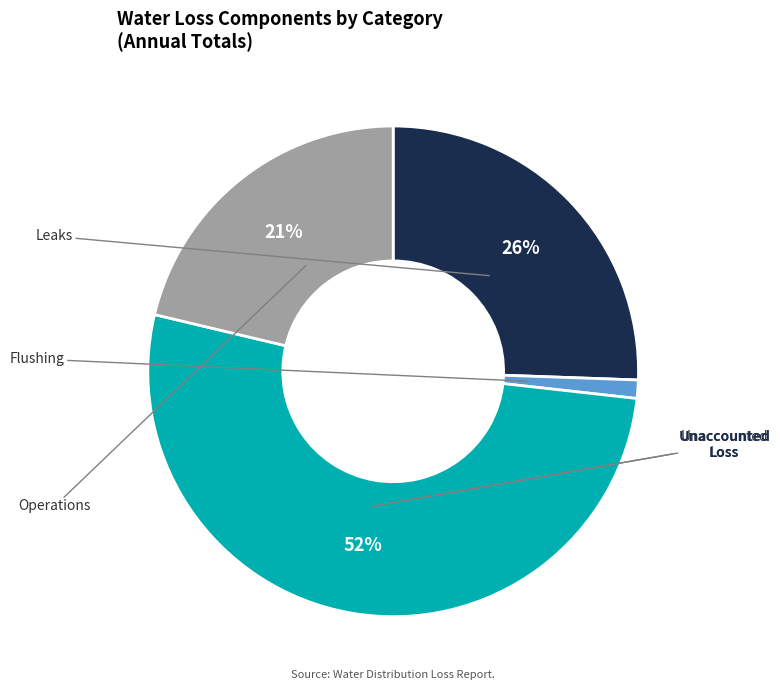

To the nearest percent, what is the difference between the largest and smallest slice percentages?

51%